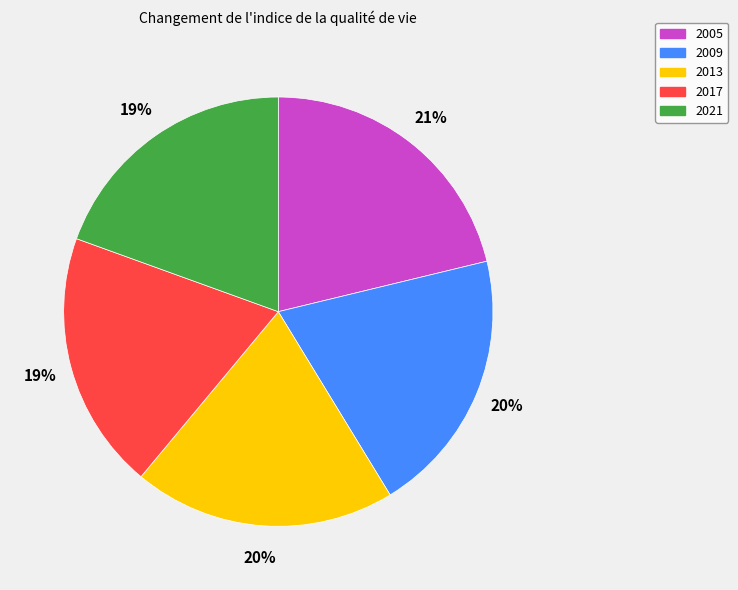

Which category has the biggest portion of the pie?

2005